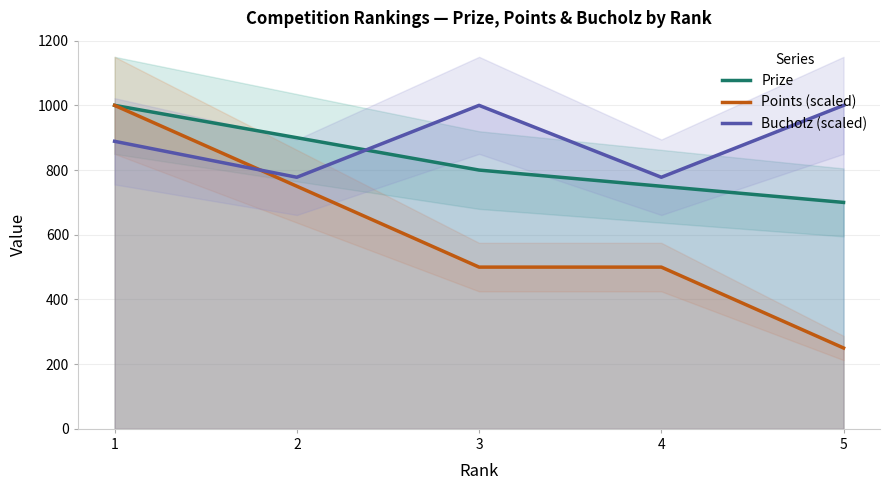

Which series changed the most between 3 and 4?

Bucholz (scaled)